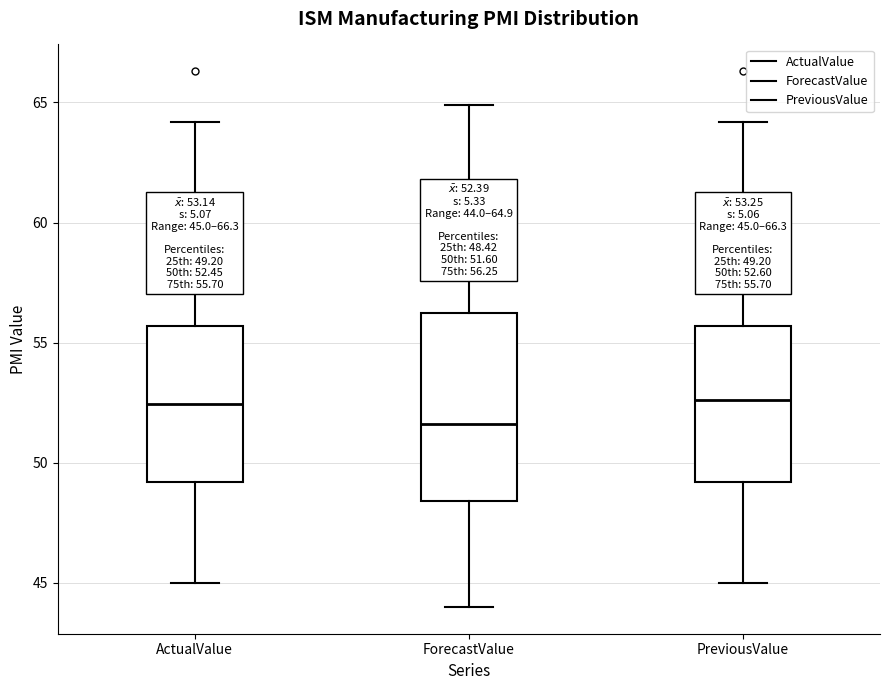

Which box's median line is the lowest?

ForecastValue